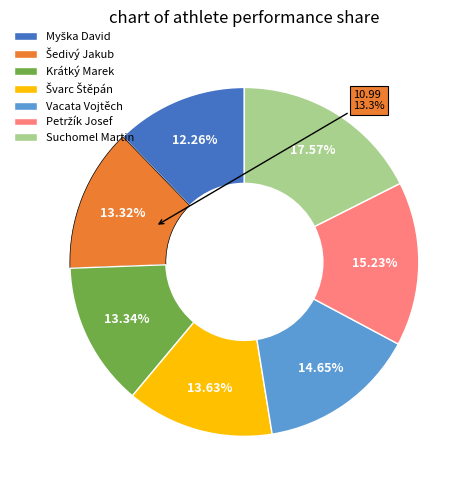

What is the largest slice in the pie chart?

Suchomel Martin